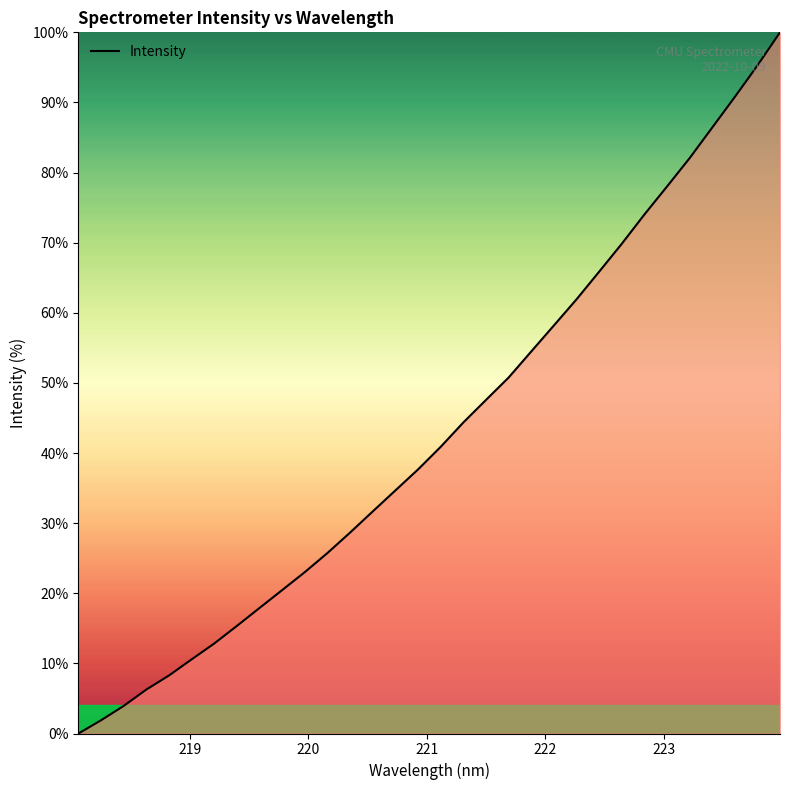

What is the greatest value displayed?

100.0